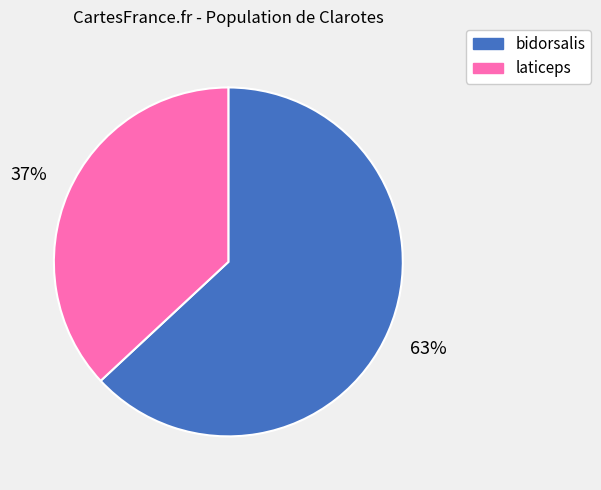

Which has a higher value, bidorsalis or laticeps?

bidorsalis